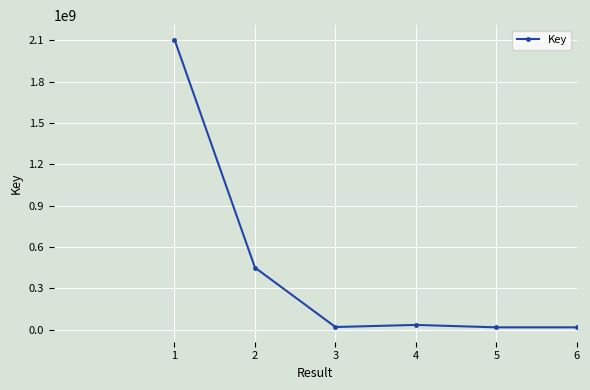

True or false: the data has more than 1 interior local peaks.

False